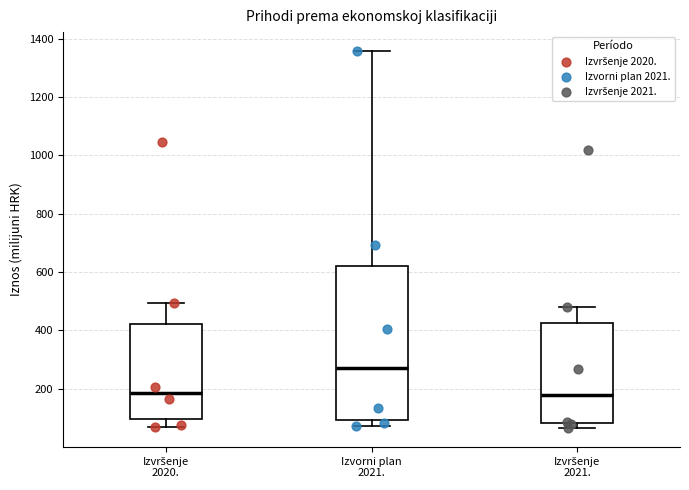

Reading left to right, read every box against the y-axis: the position of its median line, the range the box covers, and the ends of its whiskers. The values are not printed on the chart, so give them approximately, as read against the axis.

Izvršenje 2020.: median 180, box 100 to 420, whiskers 80 to 500
Izvorni plan 2021.: median 260, box 100 to 620, whiskers 80 to 1360
Izvršenje 2021.: median 180, box 80 to 420, whiskers 60 to 480